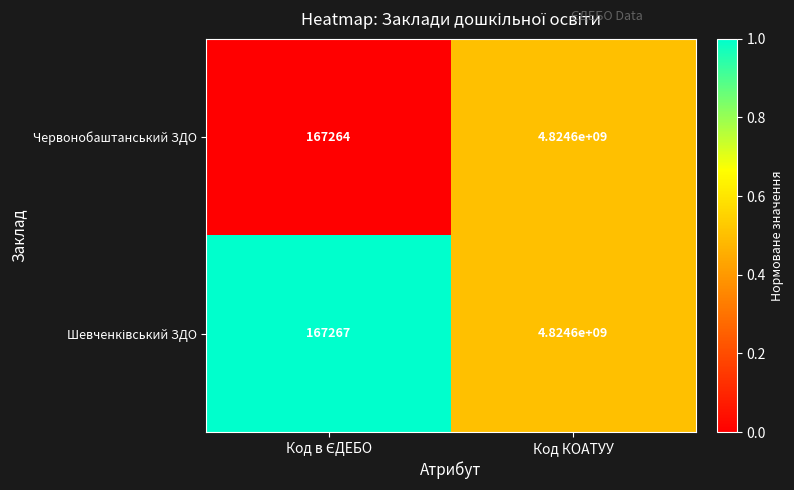

Which series has the widest spread of values?

Червонобаштанський ЗДО